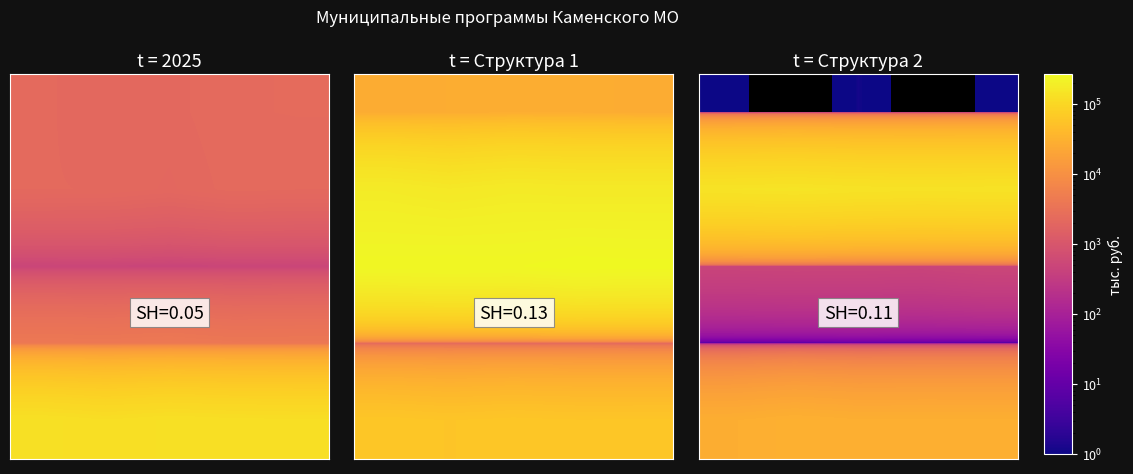

At which category is the sum across all series the highest?

1